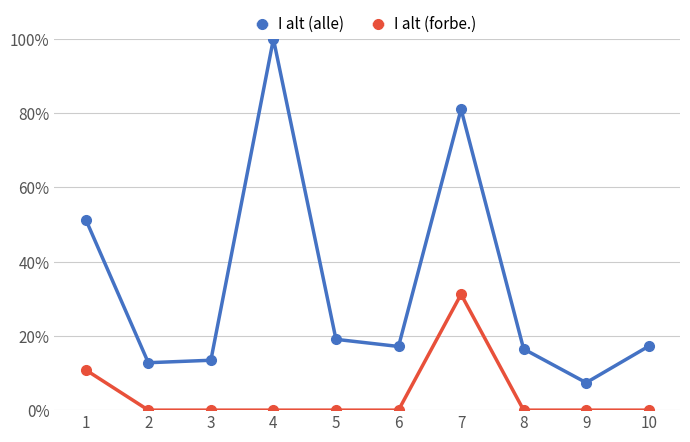

At which label does I alt (alle) reach its minimum?

9